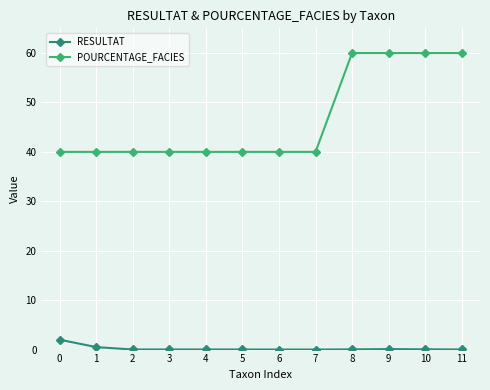

What is the difference between the maximum and second lowest values in the POURCENTAGE_FACIES series?

20.0